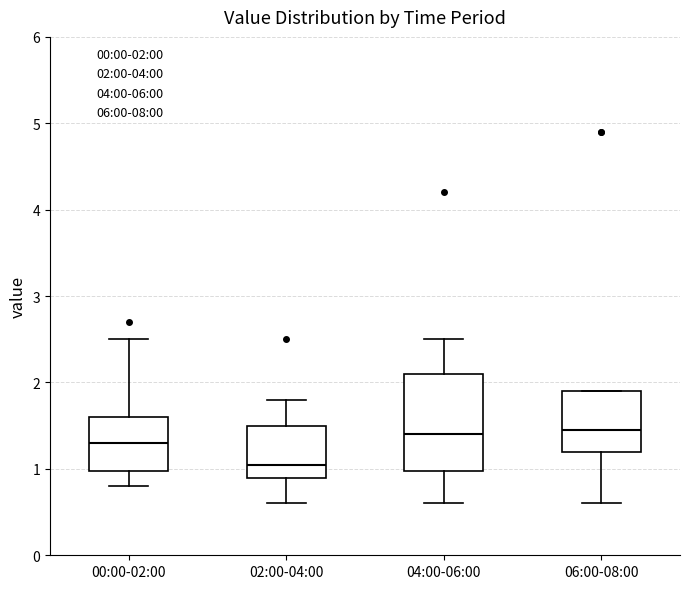

Where does the lower whisker of the box for 00:00-02:00 end on the y-axis? The values are not printed on the chart, so give them approximately, as read against the axis.

0.8